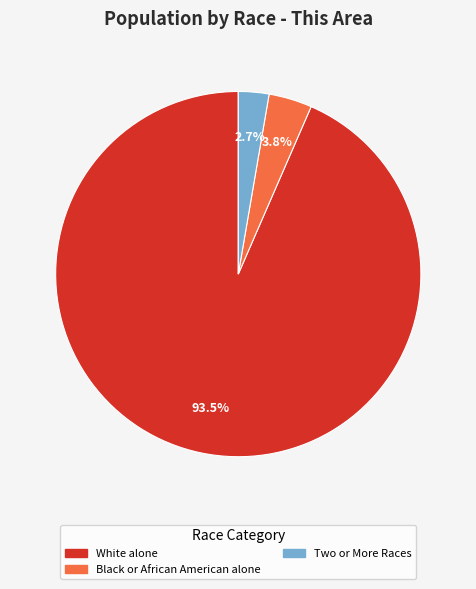

How many segments does this pie chart have?

3